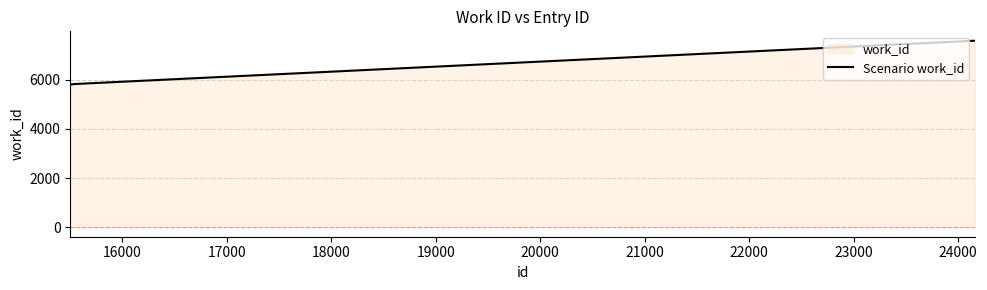

What is the maximum value shown in the chart?

7587